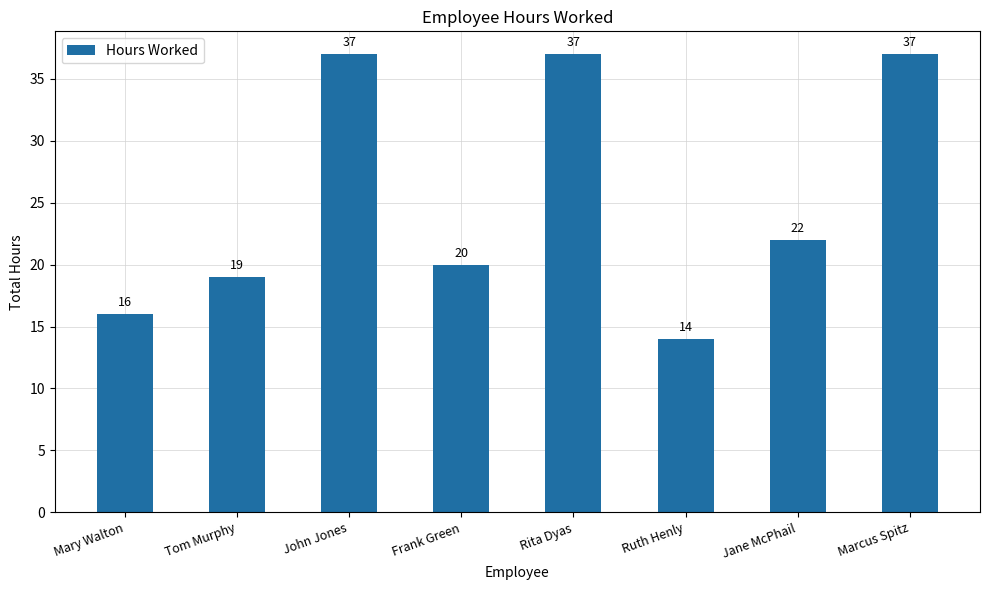

What is the change in value from Frank Green to Marcus Spitz?

+17